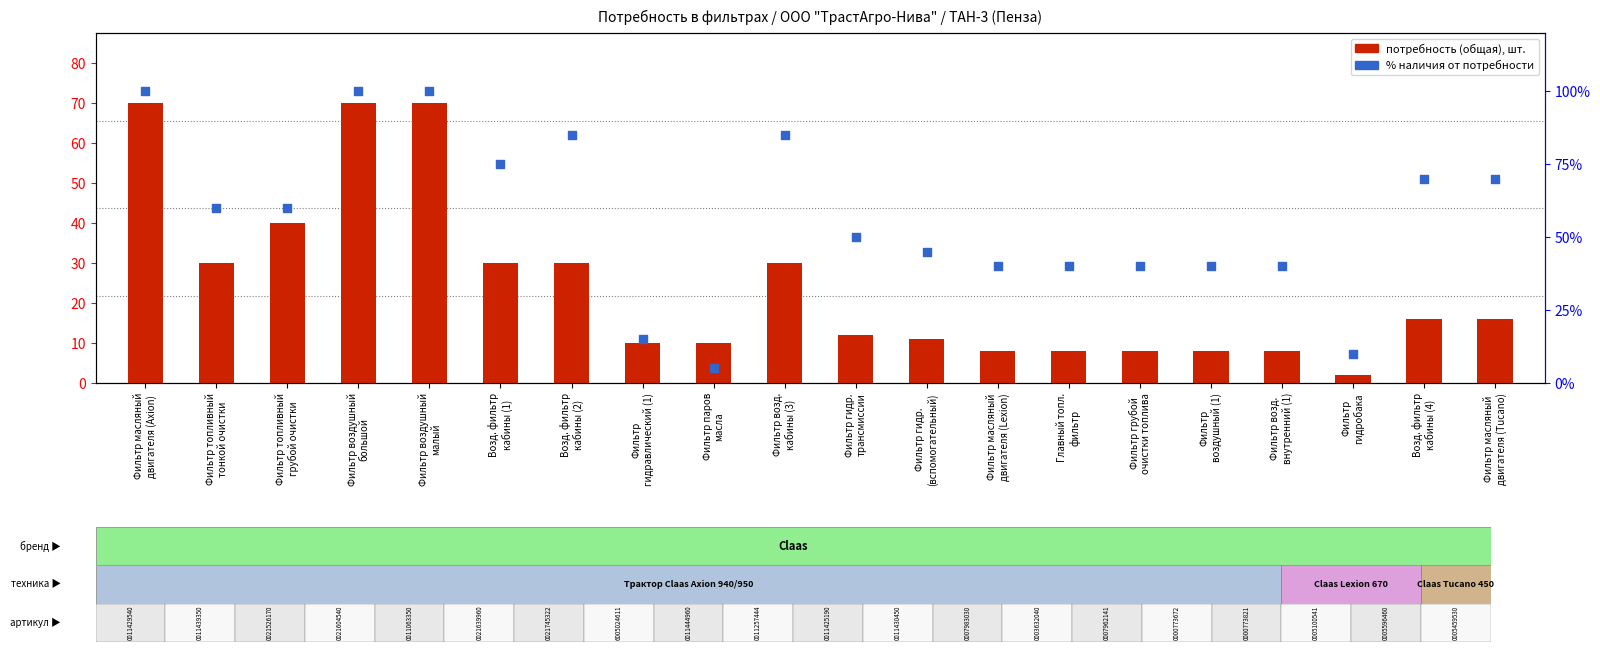

What are all the series names shown in the legend?

потребность (общая), шт., наличие на складе (% от потребности)